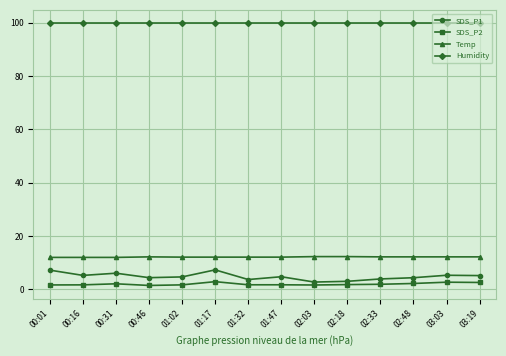

What is the maximum value shown in the chart?

99.9